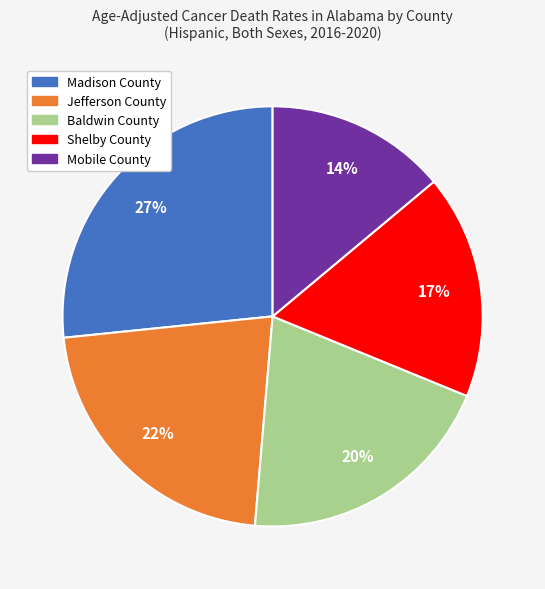

To the nearest percent, what is the difference between the Madison County and Mobile County slice percentages?

13%